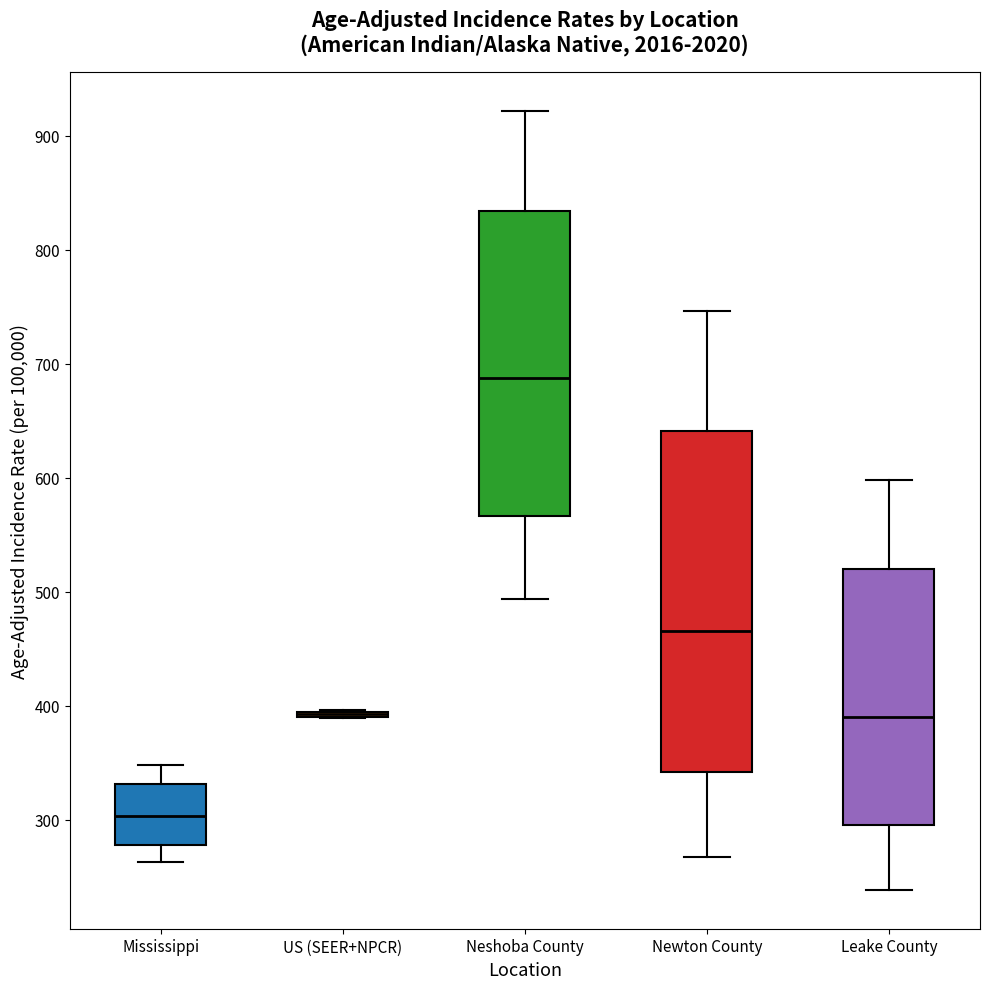

Reading left to right, transcribe this box plot: for each box, give where its median line is, the range the box spans, and where its two whiskers end, as read against the y-axis. The values are not printed on the chart, so give them approximately, as read against the axis.

Mississippi: median 300, box 280 to 330, whiskers 260 to 350
US (SEER+NPCR): box collapsed to a line at 390, whiskers 390 to 400
Neshoba County: median 690, box 570 to 830, whiskers 490 to 920
Newton County: median 470, box 340 to 640, whiskers 270 to 750
Leake County: median 390, box 300 to 520, whiskers 240 to 600